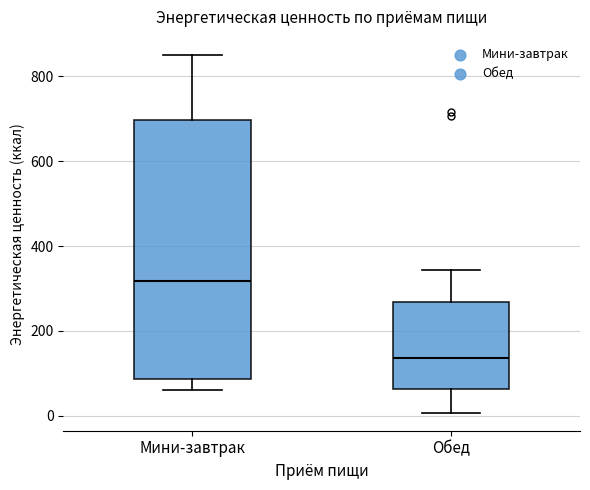

Which box has the highest median line?

Мини-завтрак